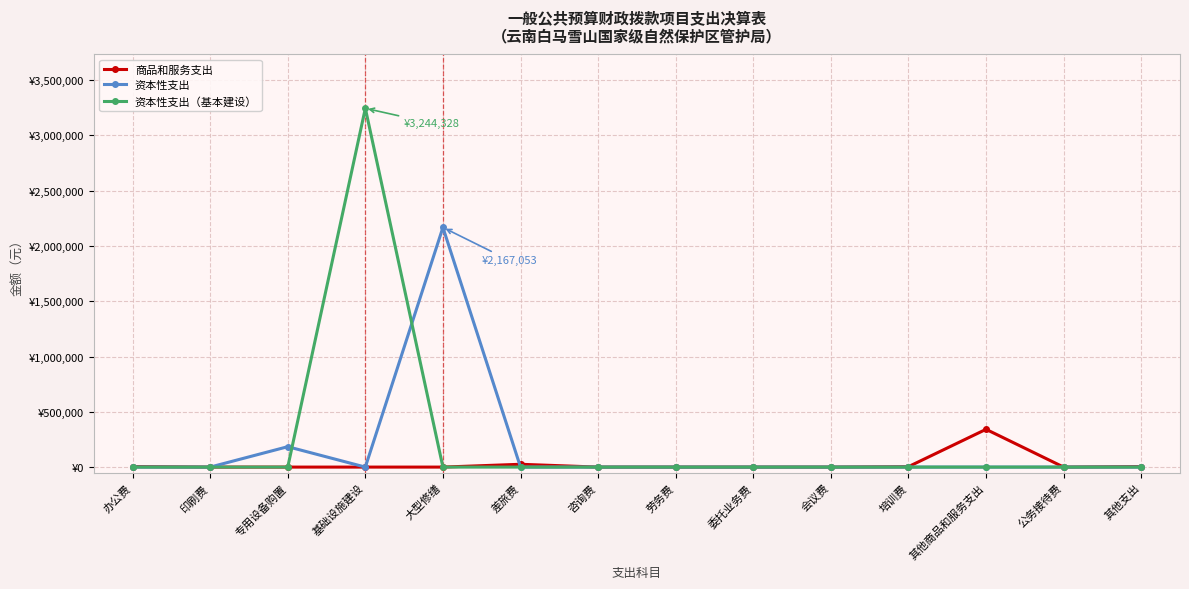

What is the label of the 5th point from the left?

大型修缮